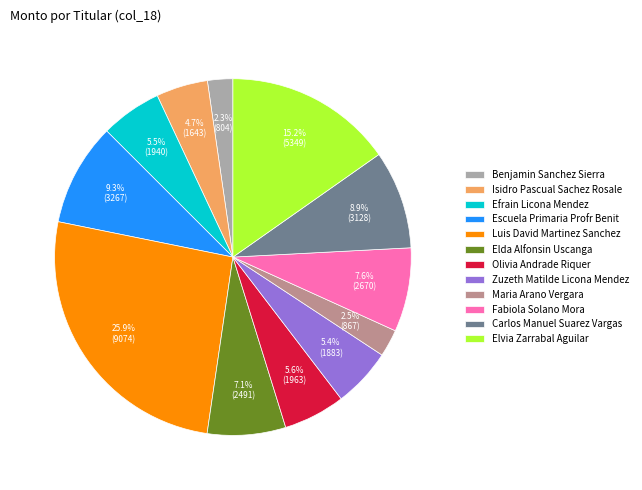

What percentage is the Elvia Zarrabal Aguilar slice, to the nearest percent?

15%